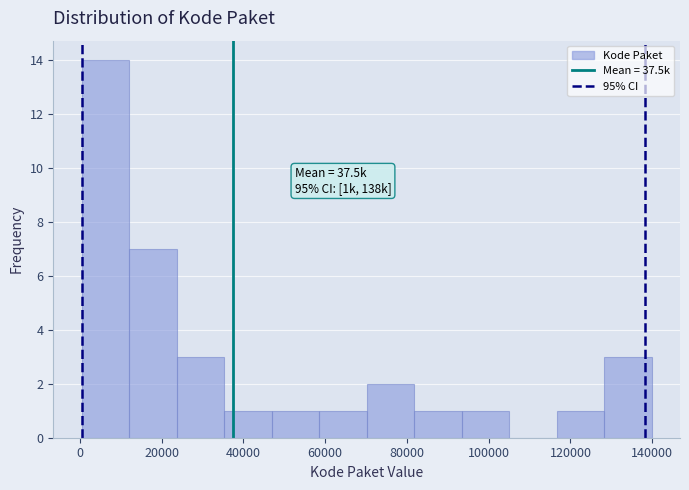

Over which range of the x-axis is the bar tallest?

0 to 12000